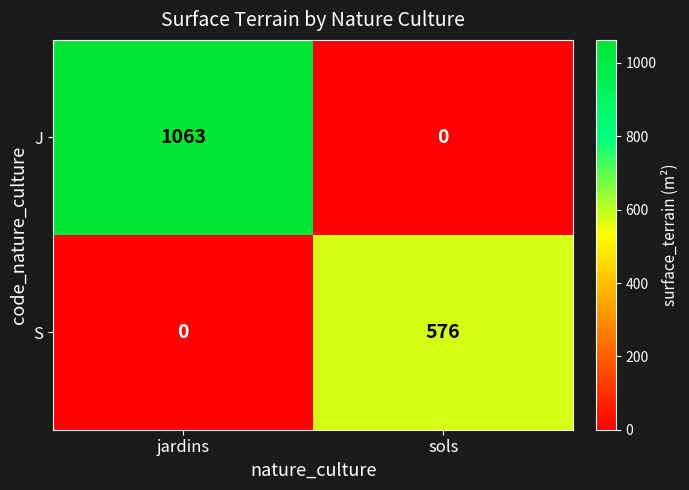

What is the difference between the maximum and minimum values in the J series?

1063